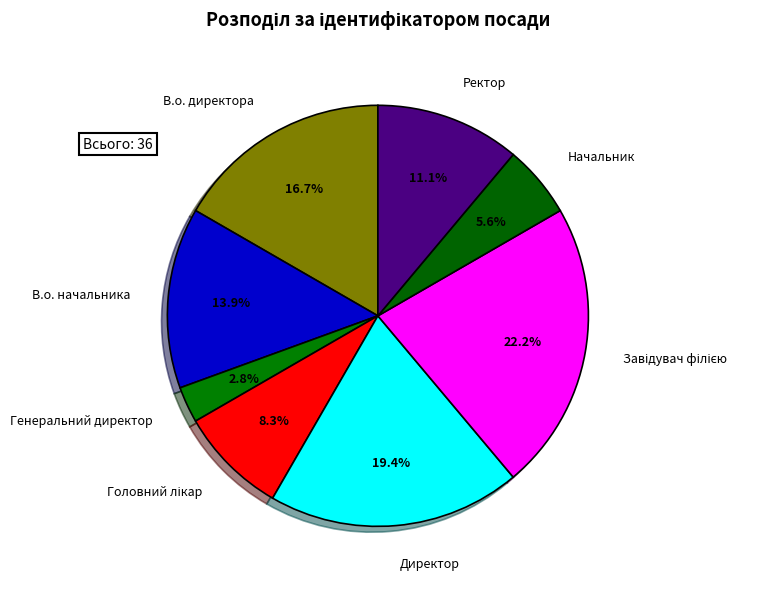

How many slices are in this pie chart?

8